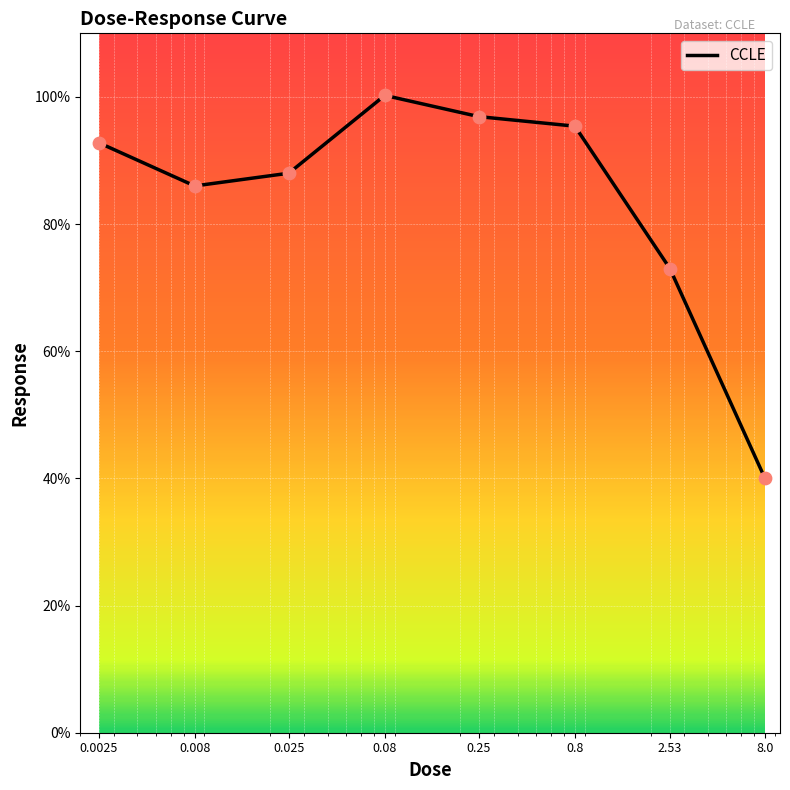

What is the maximum value shown in the chart?

100.2